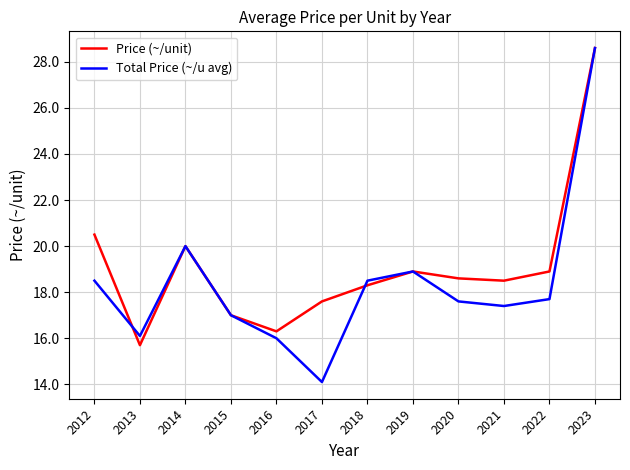

What is the greatest value displayed?

28.6